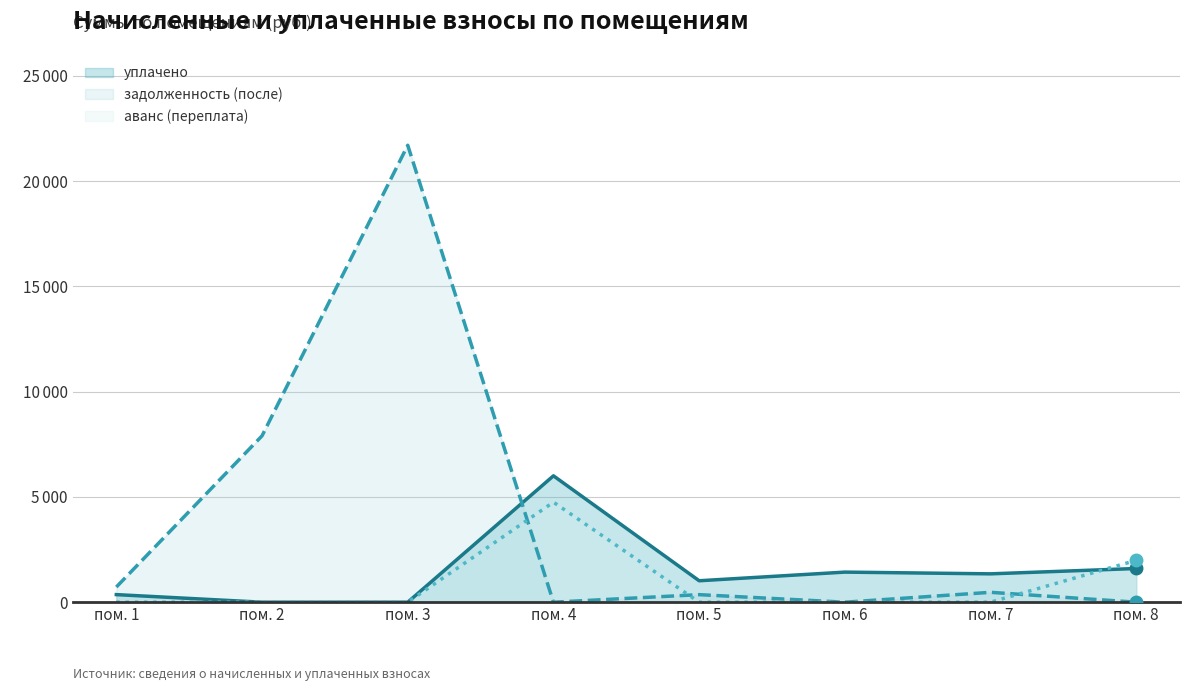

Which category has the highest value in the задолженность (после) series?

пом. 3